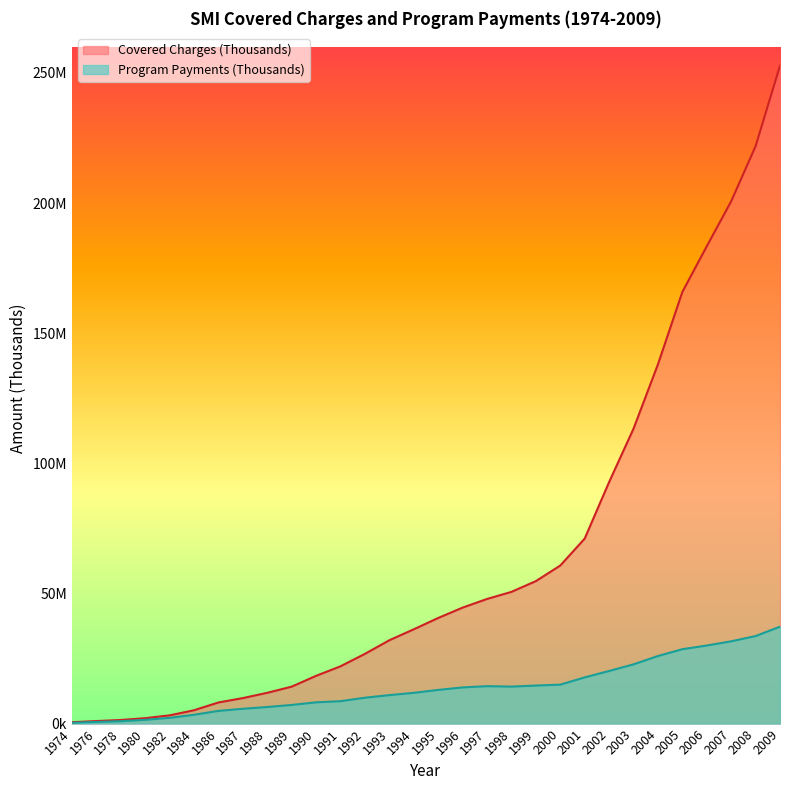

Reading left to right, transcribe all the data shown in this chart.

Covered Charges (Thousands): 1974=535296	1976=974708	1978=1384067	1980=2076396	1982=3164530	1984=5129210	1986=8115976	1987=9794832	1988=11833919	1989=14195252	1990=18346471	1991=22016673	1992=26799501	1993=32026576	1994=36232649	1995=40576180	1996=44564665	1997=47888129	1998=50607564	1999=54744210	2000=60728234	2001=71066998	2002=92787173	2003=113298000	2004=138009804	2005=165827447	2006=183400542	2007=200680151	2008=221868880	2009=252783206
Program Payments (Thousands): 1974=323383	1976=630323	1978=923658	1980=1441986	1982=2203260	1984=3387146	1986=4881605	1987=5690786	1988=6371704	1989=7160586	1990=8171088	1991=8612320	1992=9941391	1993=10938545	1994=11813522	1995=12933358	1996=13896048	1997=14382561	1998=14212983	1999=14617464	2000=14969335	2001=17739919	2002=20211036	2003=22763222	2004=25963191	2005=28584759	2006=29991921	2007=31612975	2008=33635766	2009=37242592